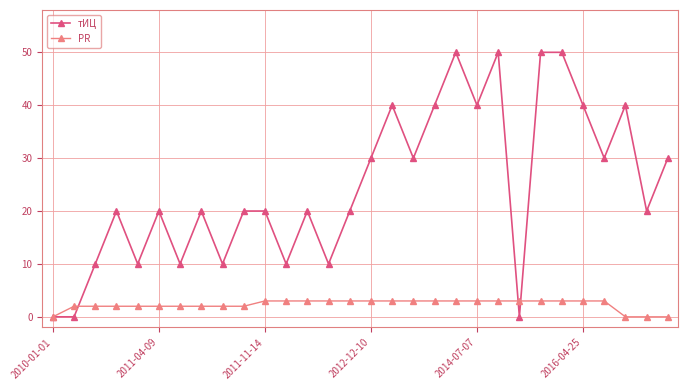

Count the number of data series in this chart.

2